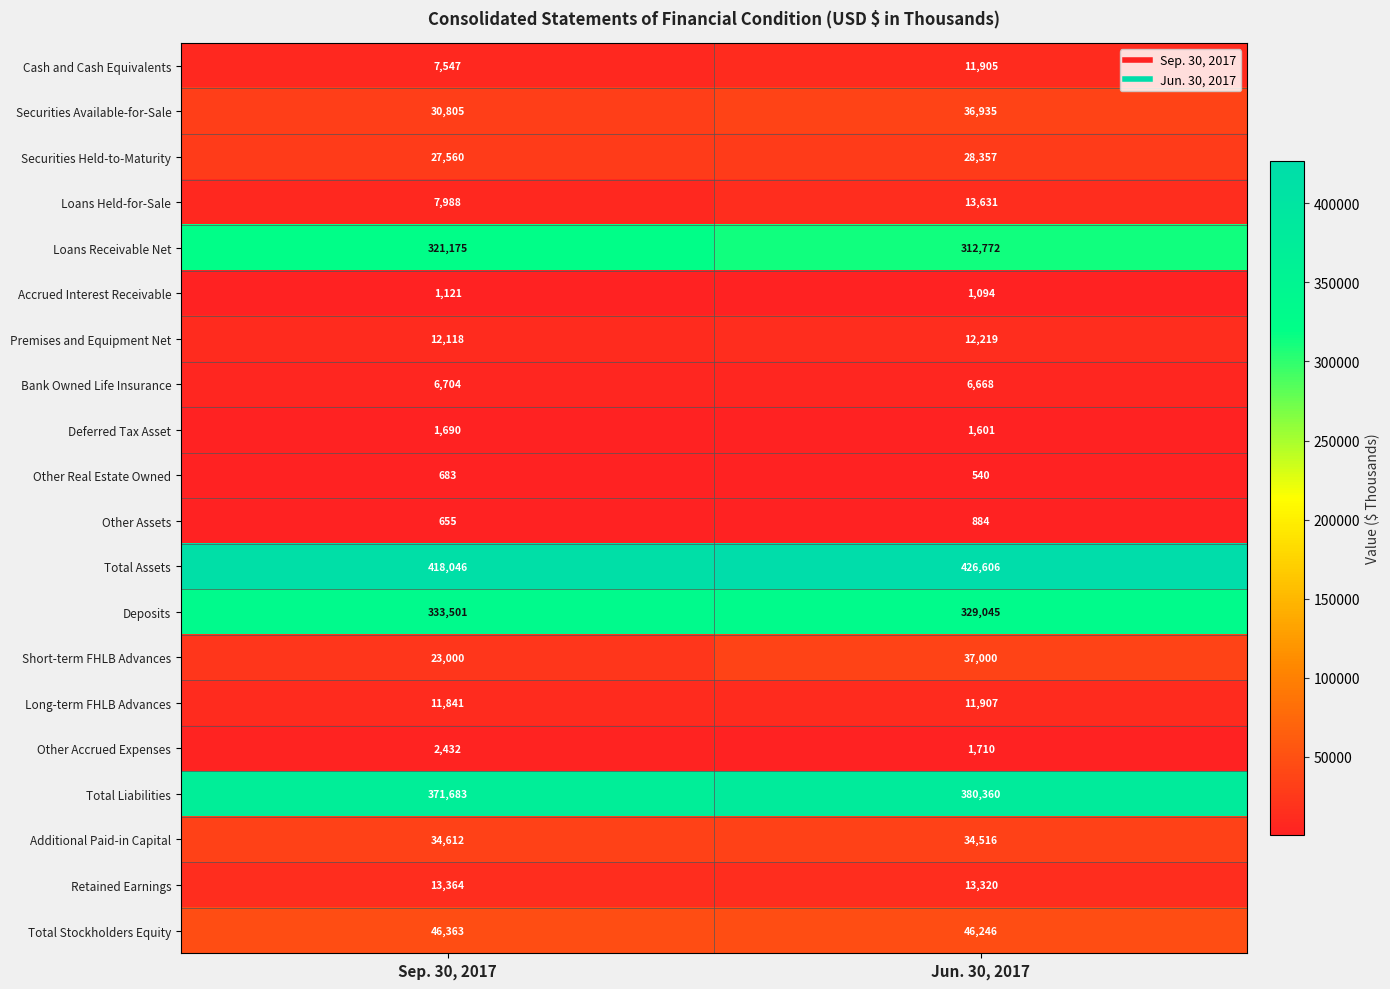

What is the maximum value shown in the chart?

426606